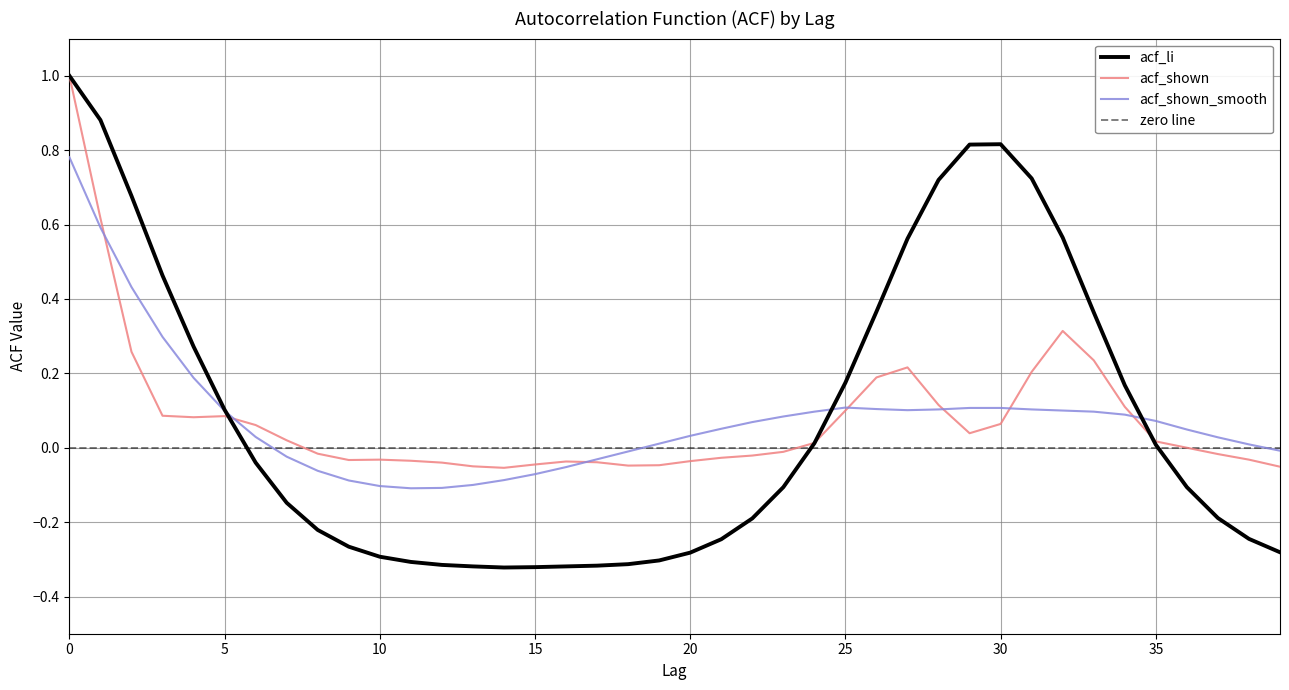

At how many categories does at least one series exceed 0?

28